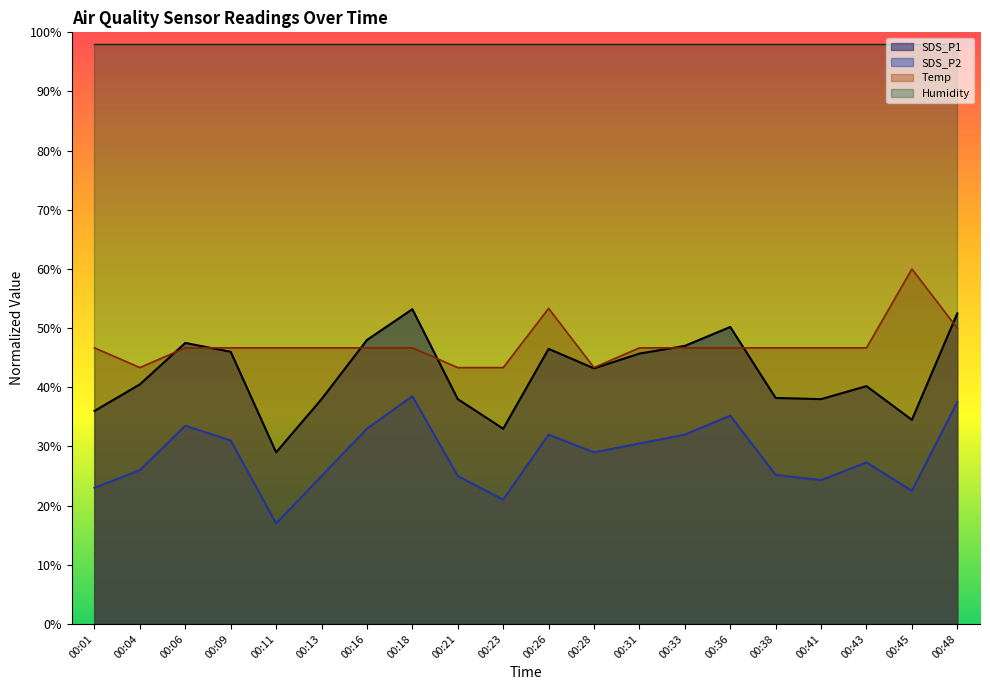

Is it true that SDS_P1 equals 77.9 at 00:09?

False